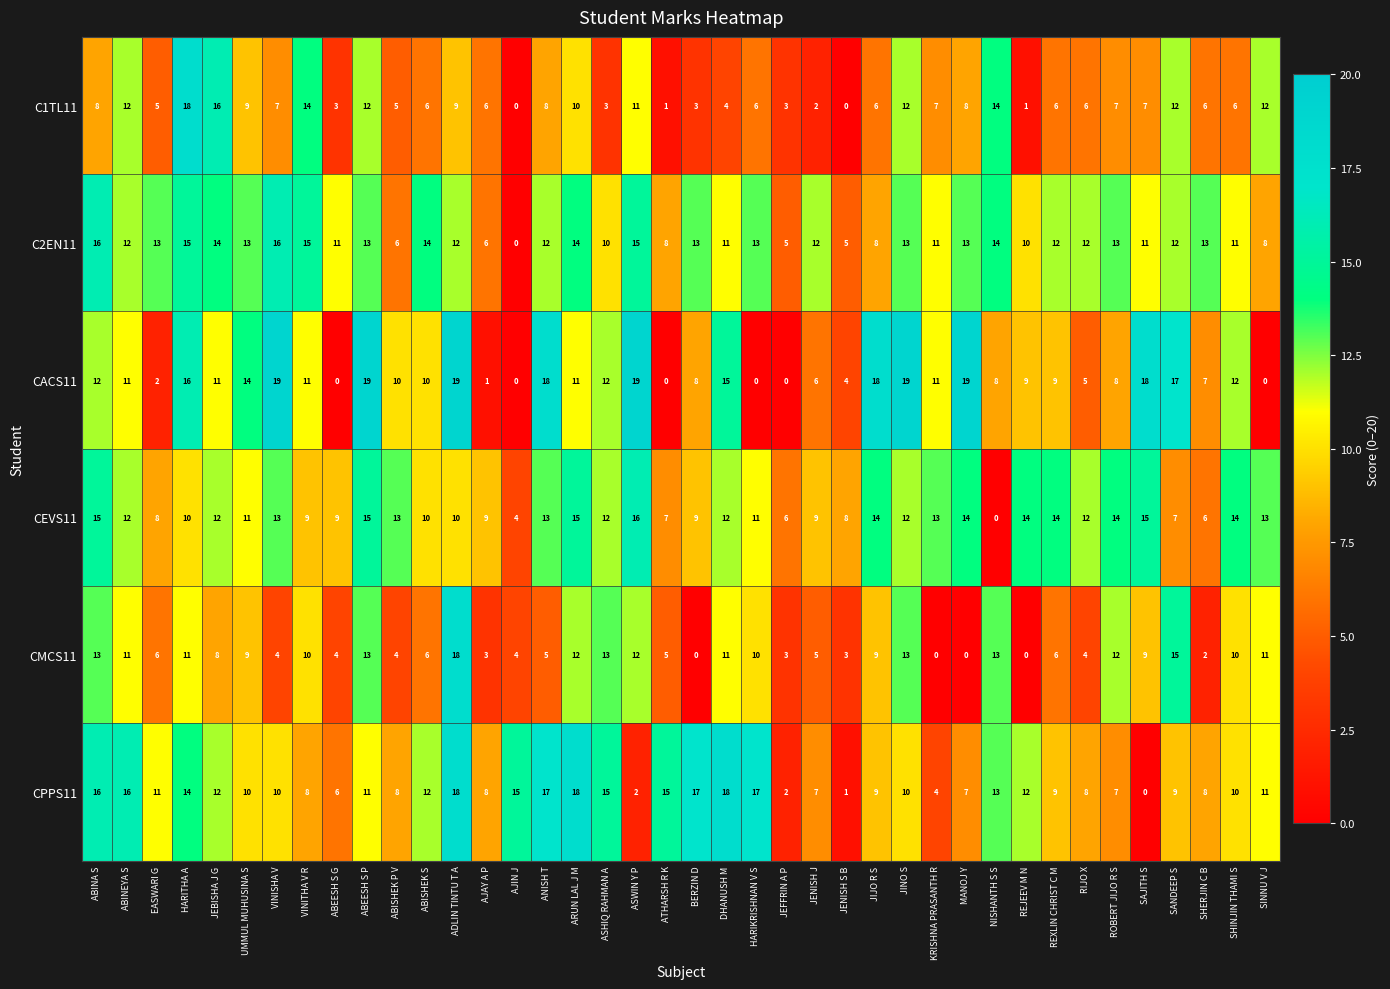

Count the number of data series in this chart.

6